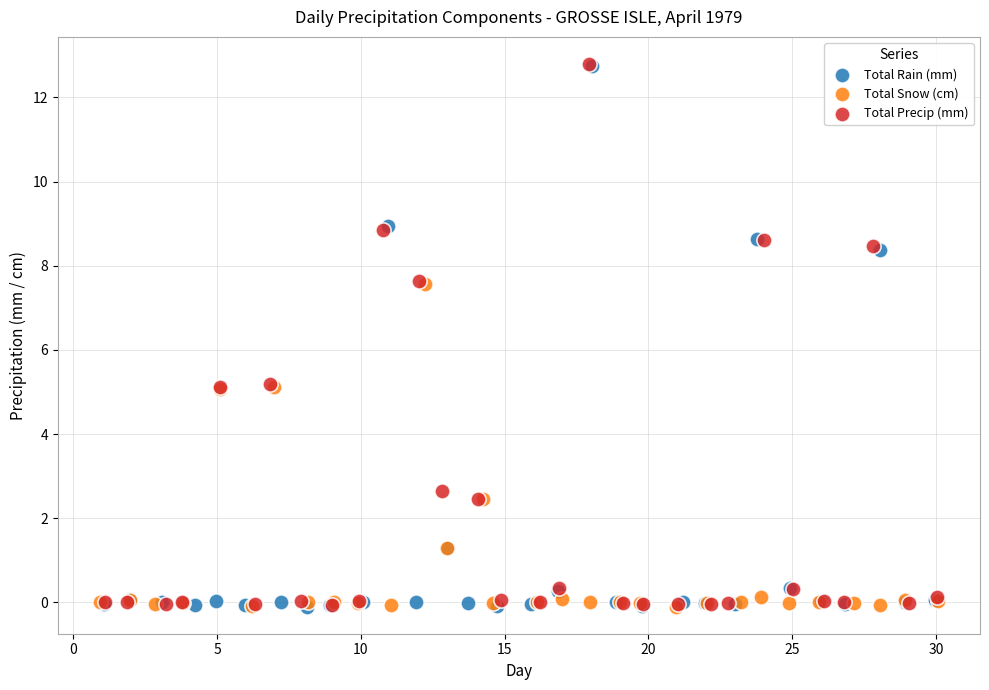

What are all the series names shown in the legend?

Total Rain (mm), Total Snow (cm), Total Precip (mm)